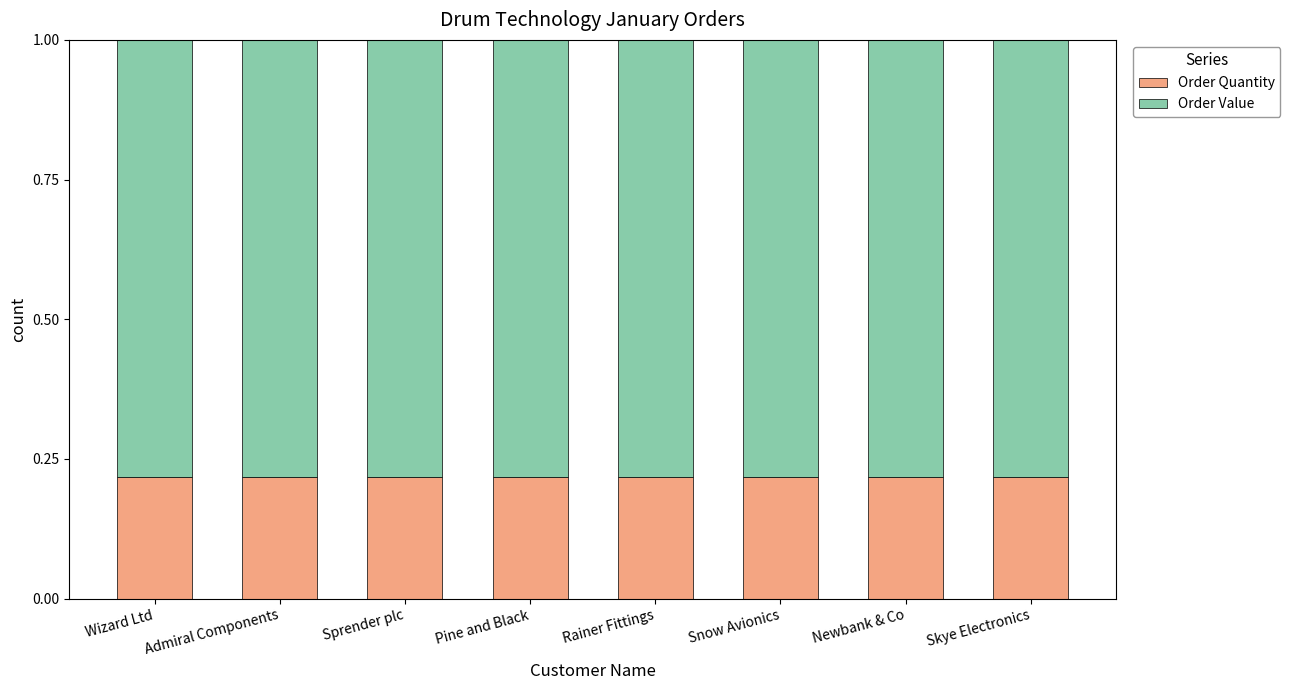

What is the sum of all Order Quantity values?

1.7